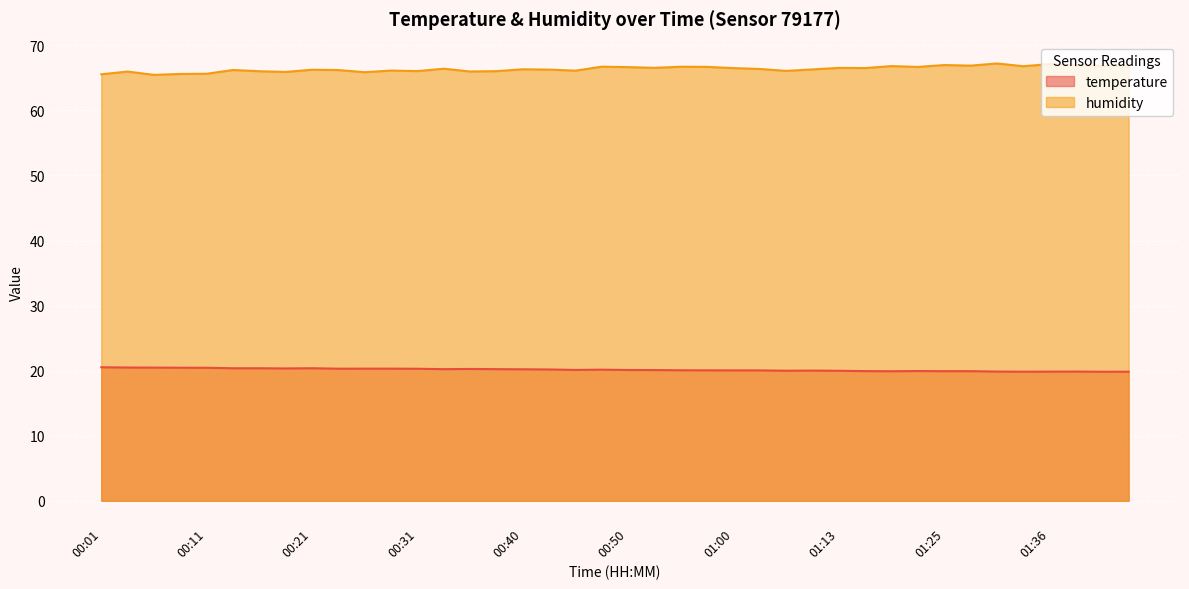

How many lines are shown in the chart?

2